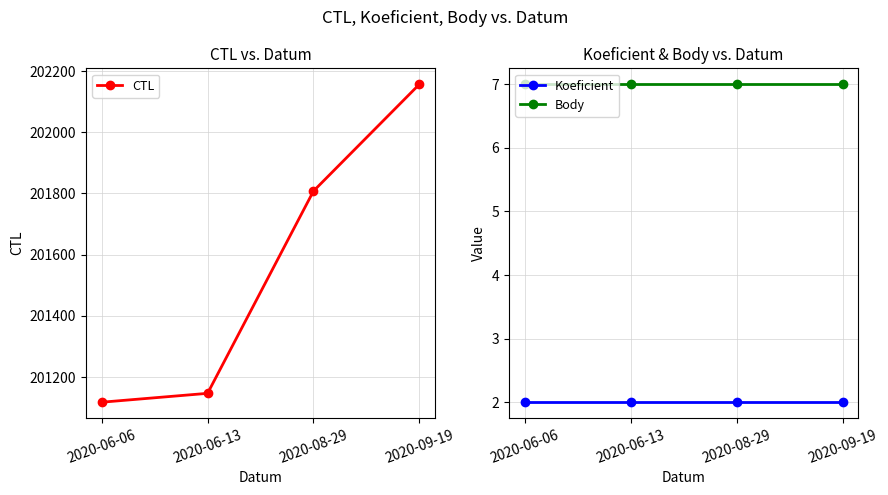

At how many categories does at least one series exceed 79757?

4